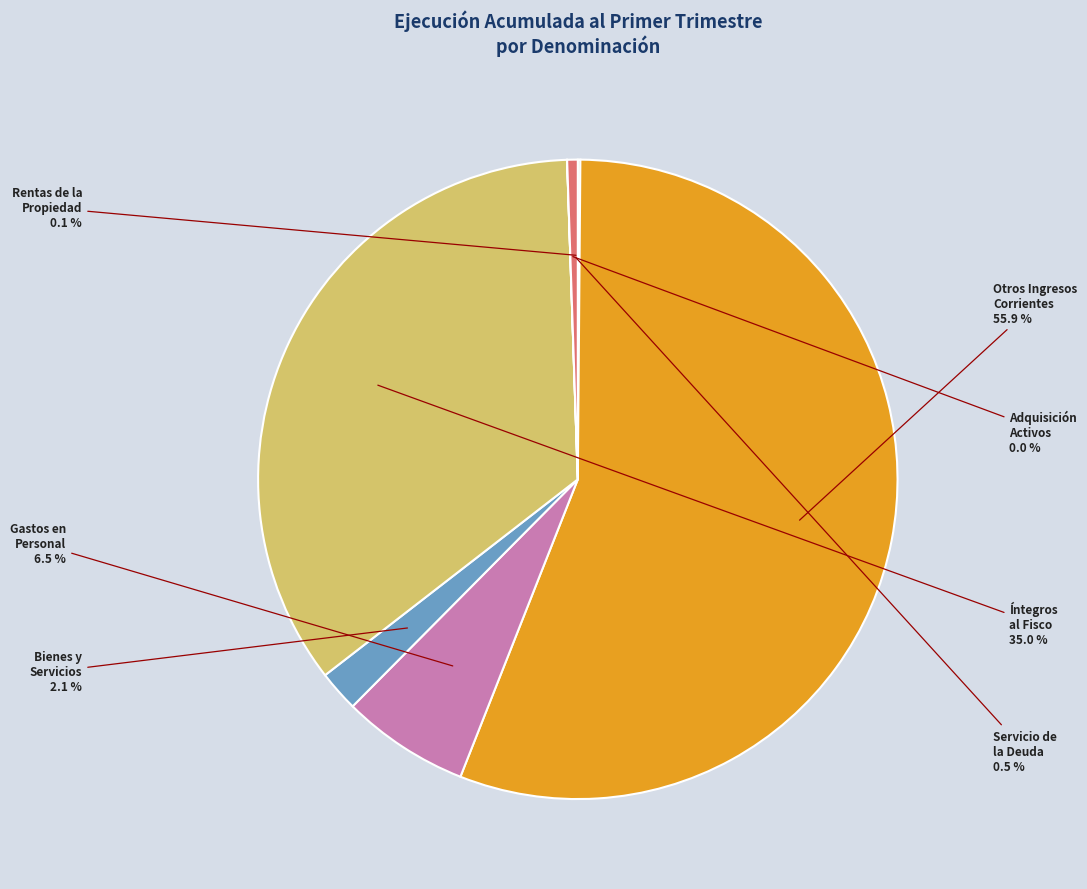

Is there any slice that represents more than half of the pie?

Yes